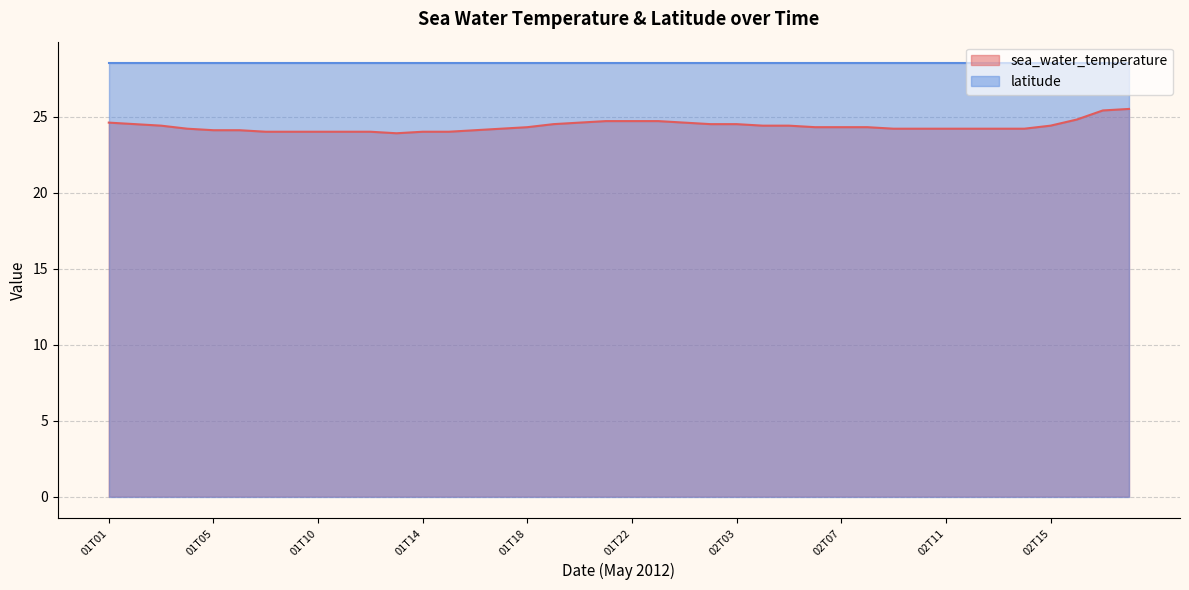

True or false: the data shows 24.0 at 01T10.

True